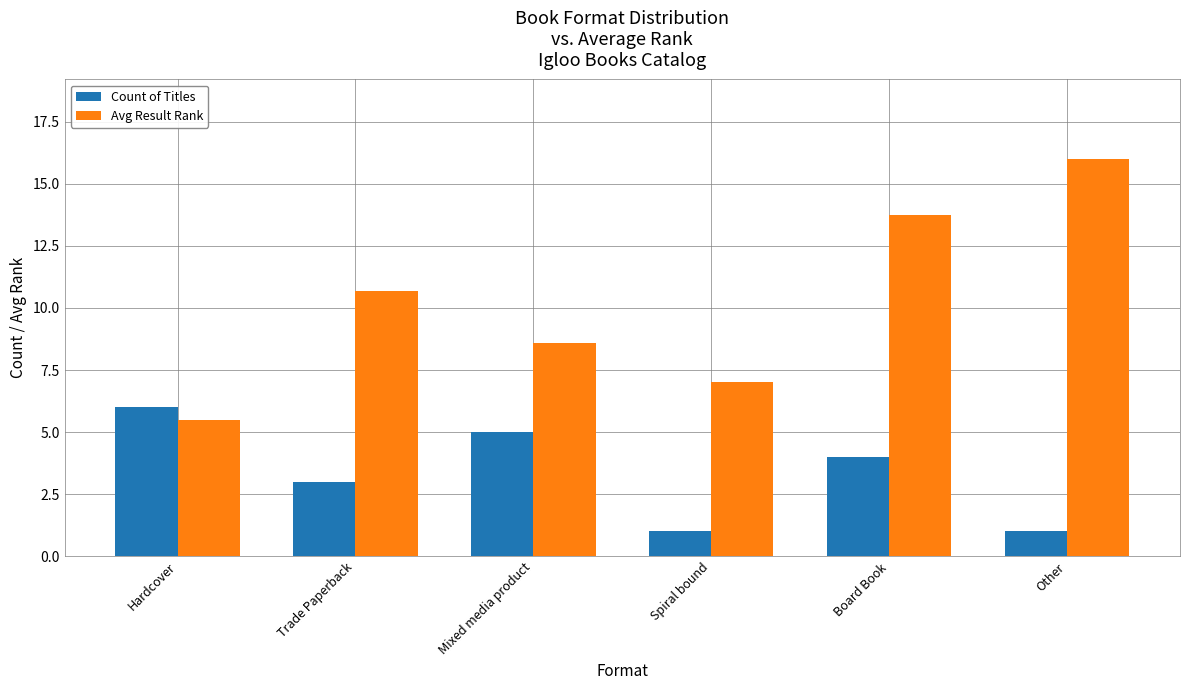

What is the difference between the Avg Result Rank values at Board Book and Trade Paperback?

3.1